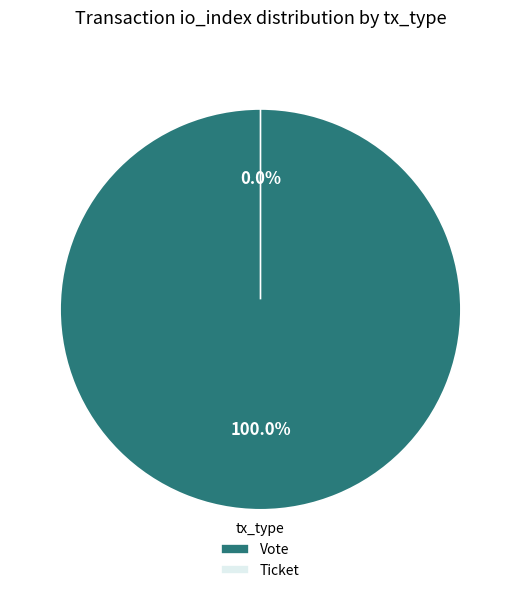

Rank the categories by value from highest to lowest.

Vote (io_index=1), Ticket (io_index=0)